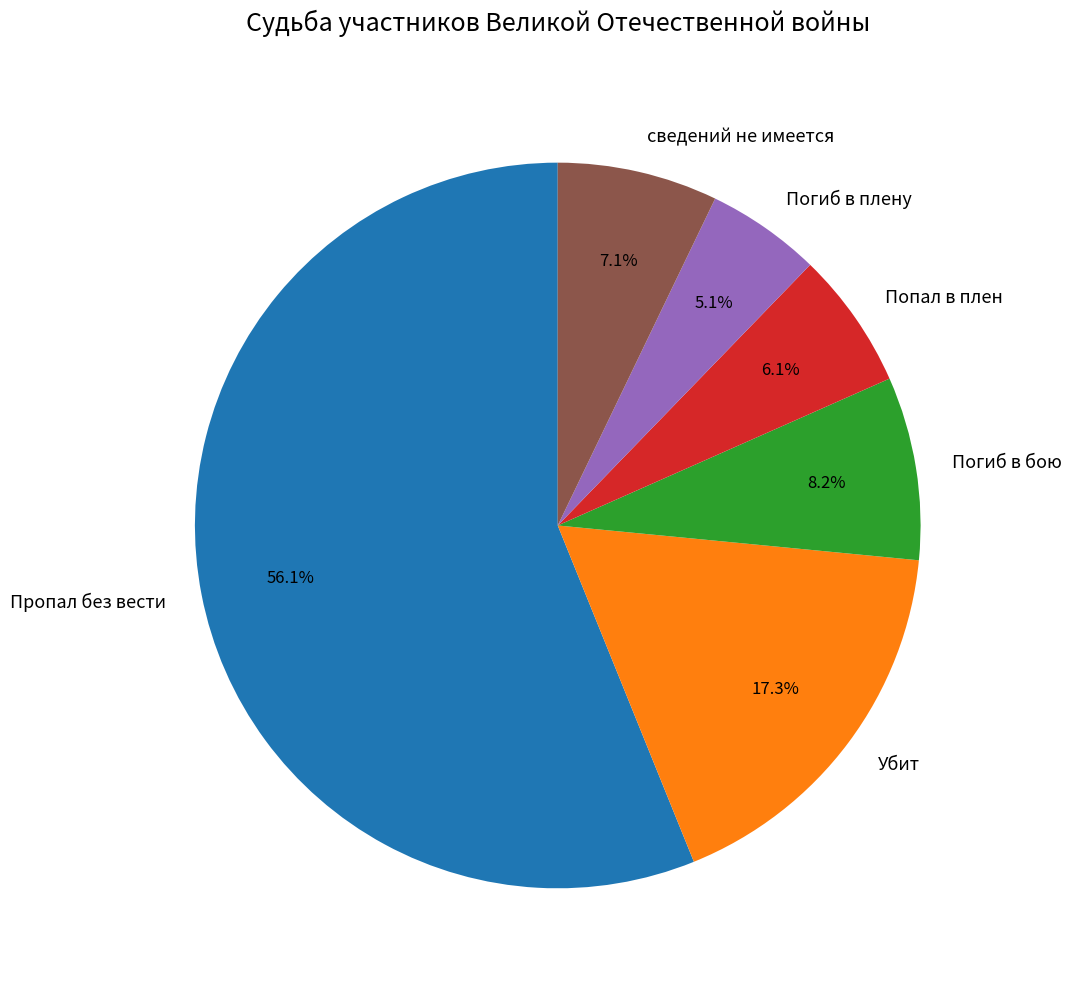

To the nearest percent, what is the difference between the Убит and Погиб в бою slice percentages?

9%